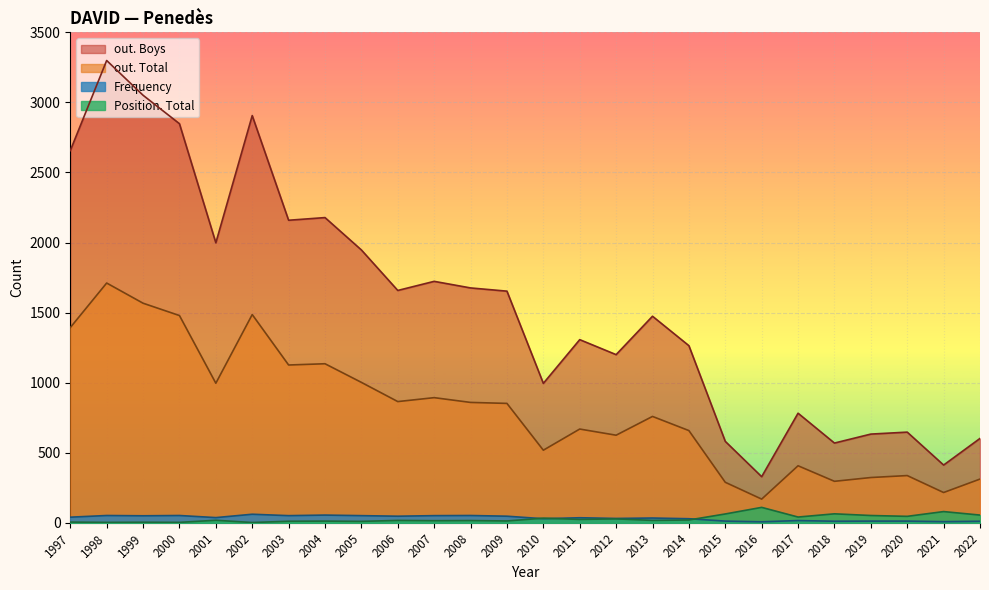

Which label corresponds to the largest value in the chart?

1998